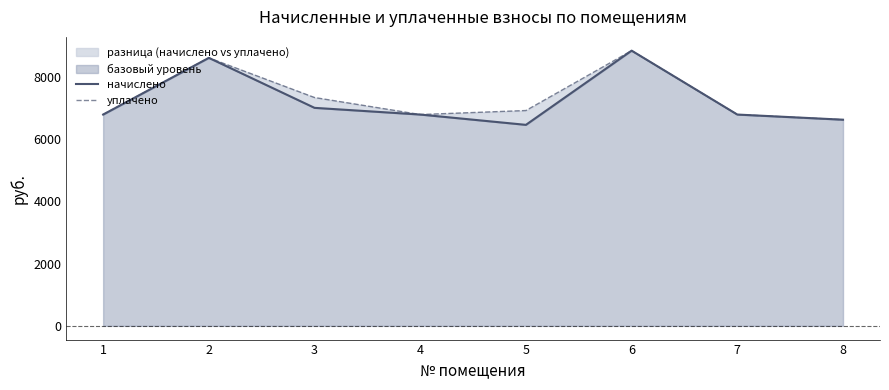

The value of начислено at 4 is 4329.9. True or false?

False